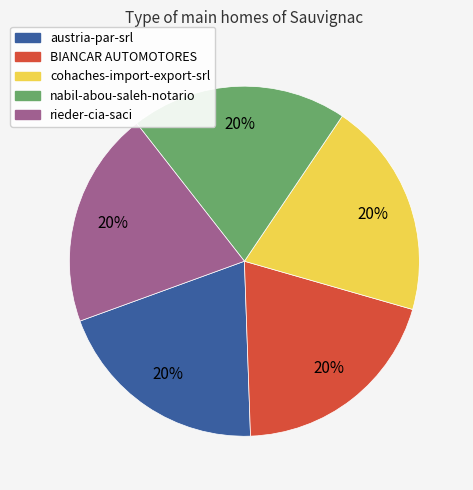

What is the ratio of the value at cohaches-import-export-srl to the value at BIANCAR AUTOMOTORES?

1.0